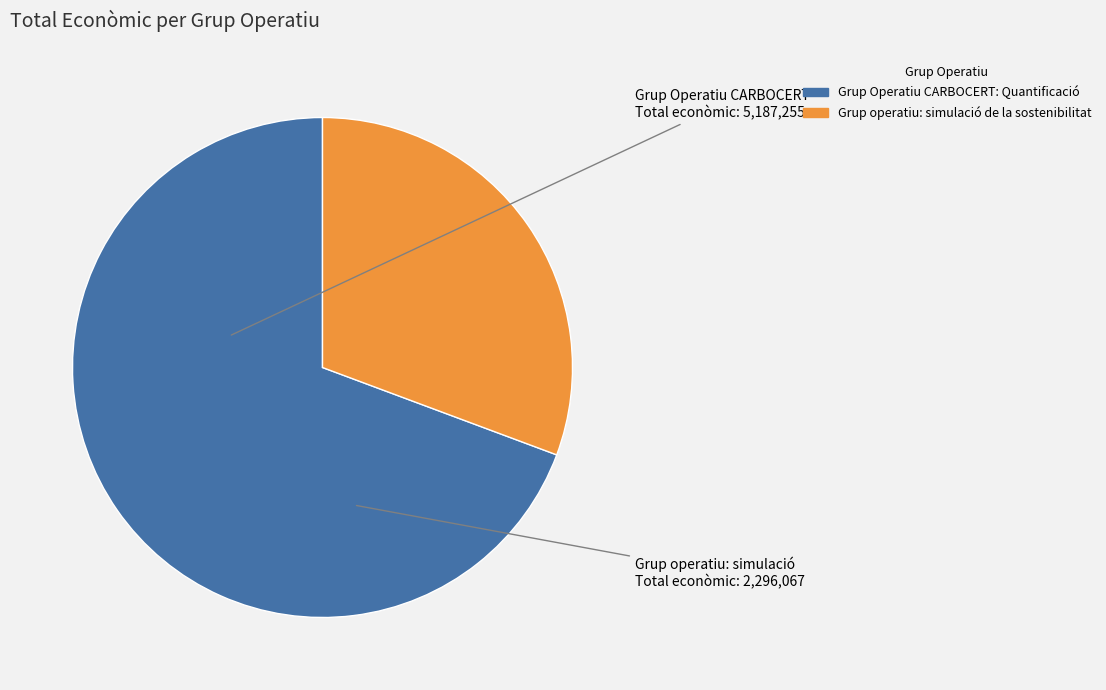

Count the number of slices in the pie.

2